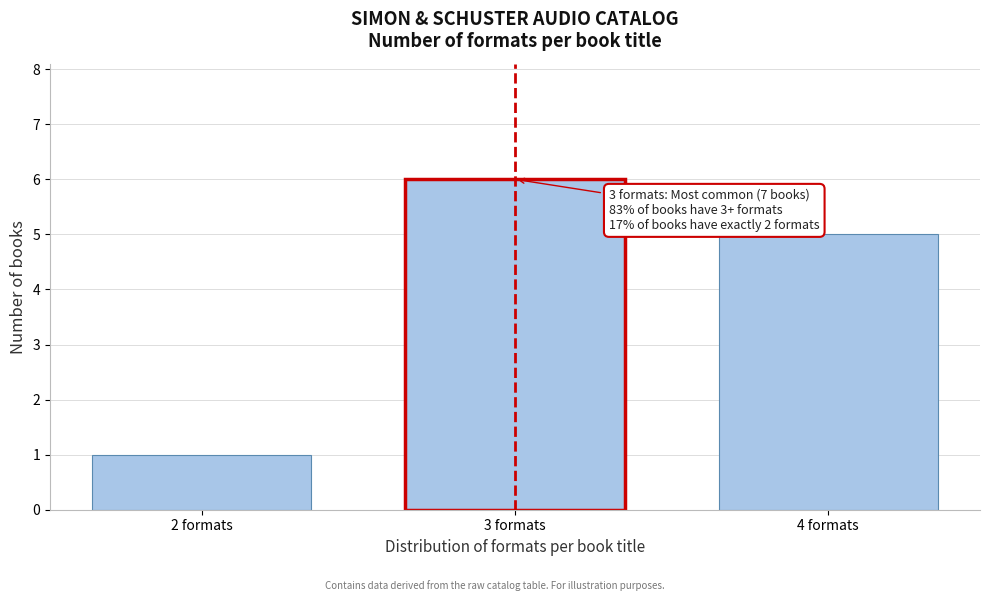

Reading left to right, list all the values displayed in this chart.

2 formats=1	3 formats=6	4 formats=5